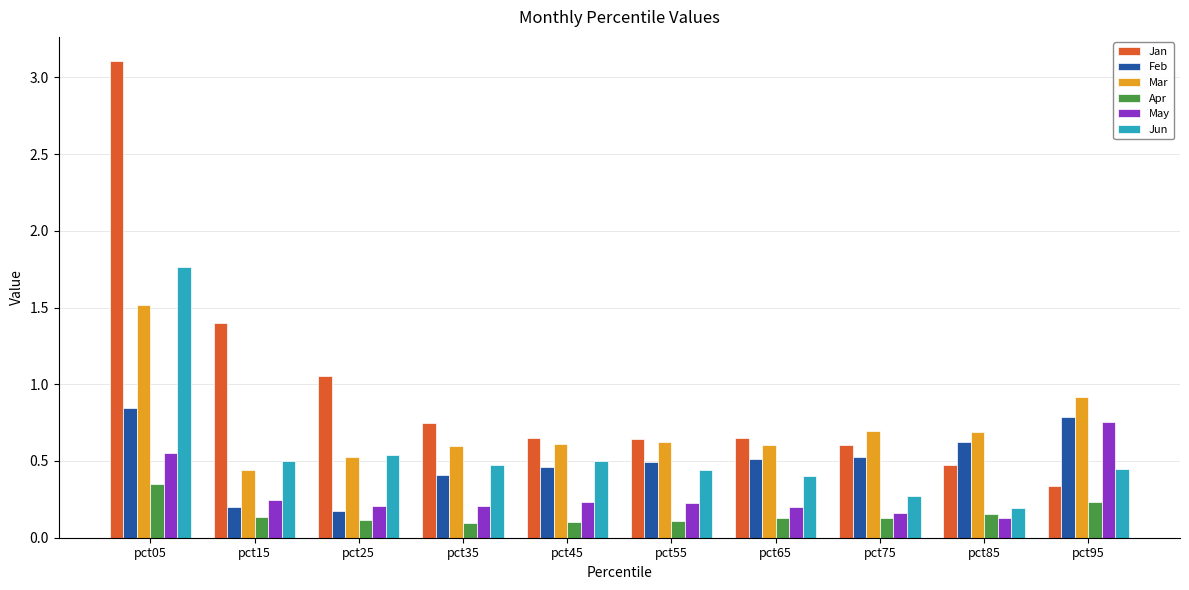

Are the bars horizontal?

No